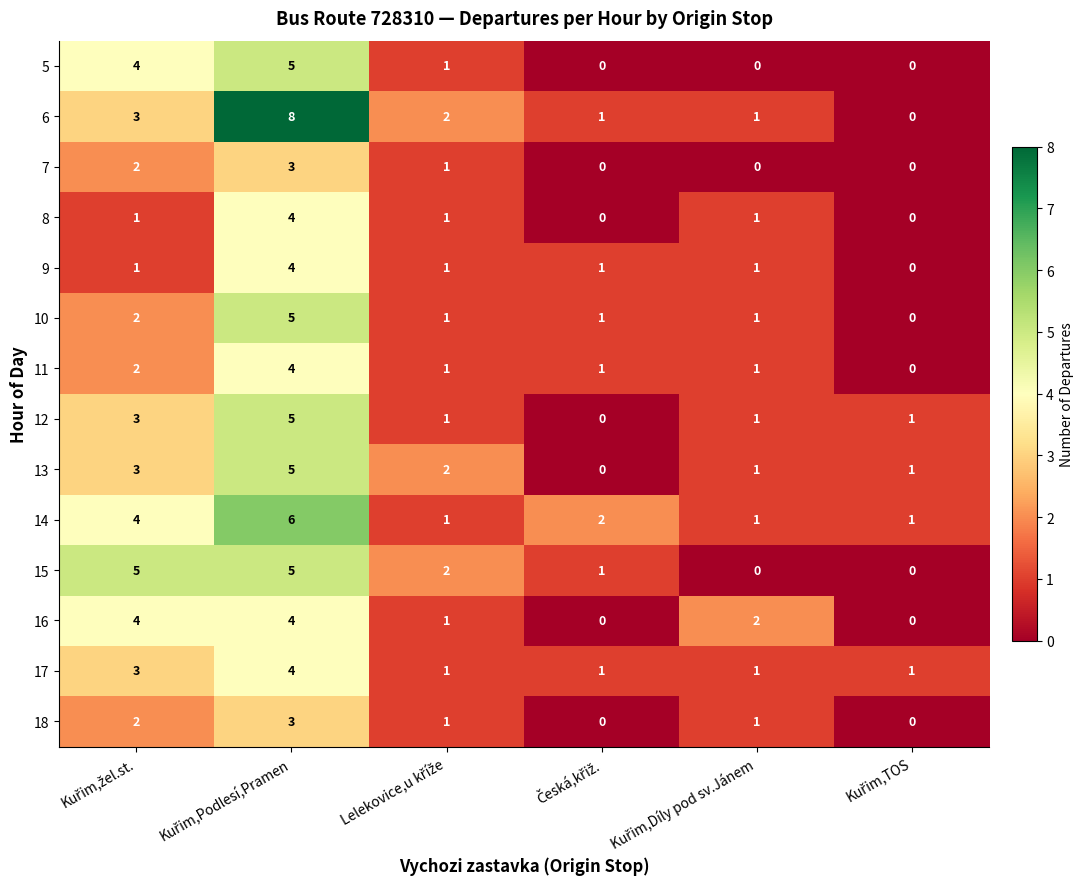

Which series has the widest spread of values?

6